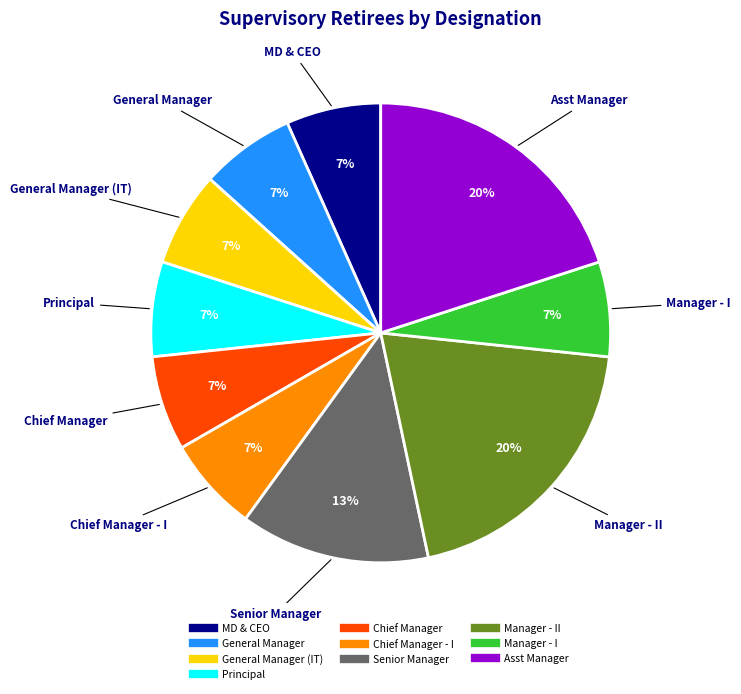

To the nearest percent, what is the difference between the largest and smallest slice percentages?

13%